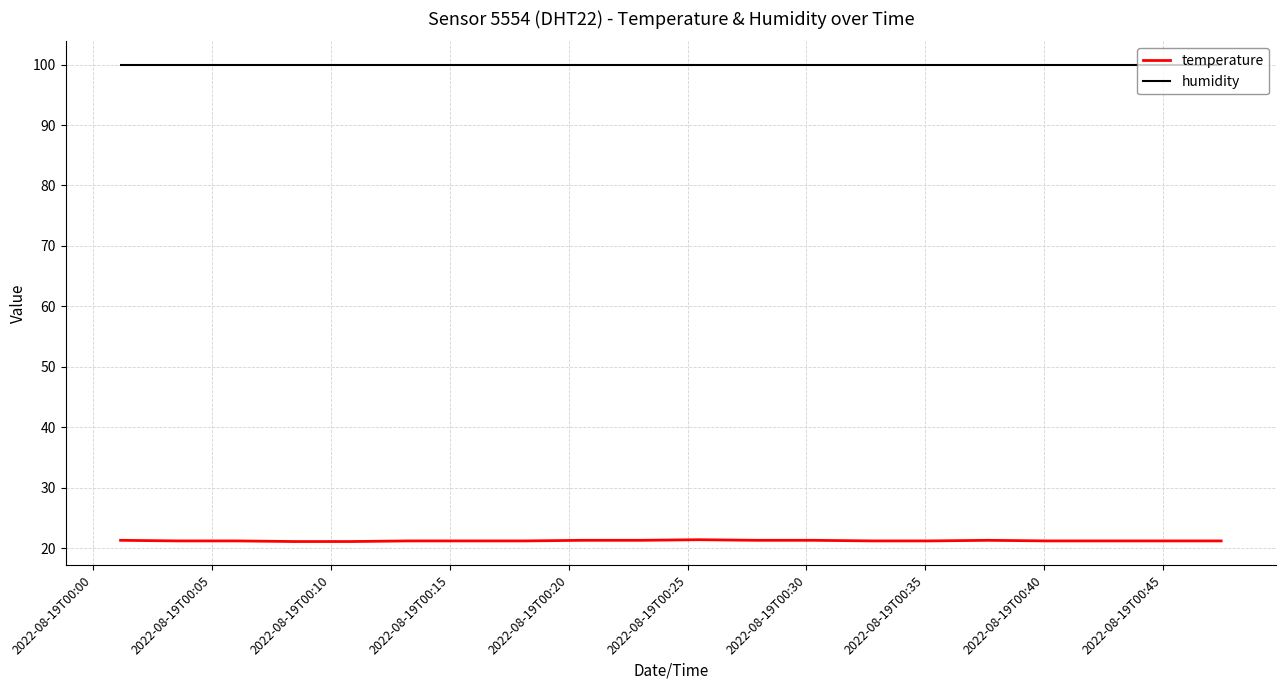

Rank the series by their average value, from highest to lowest.

humidity, temperature